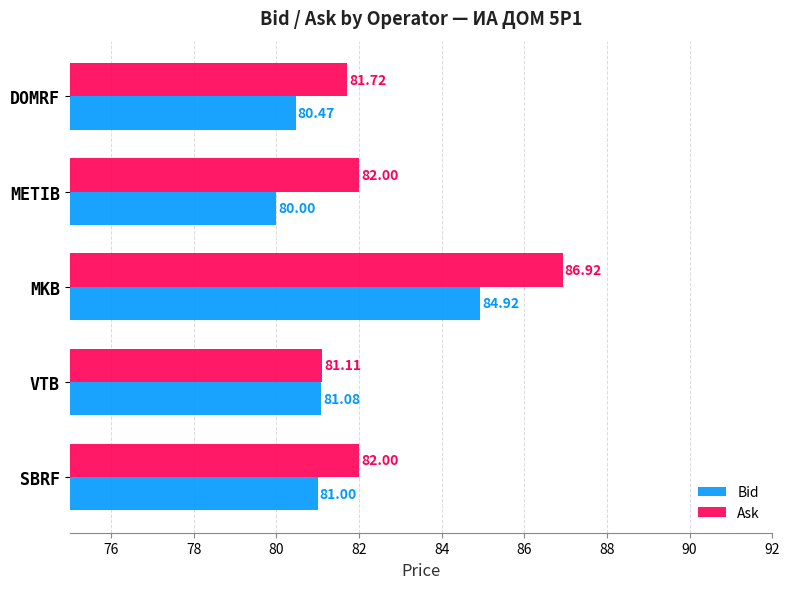

What is the difference between the maximum and minimum values in the Ask series?

5.8